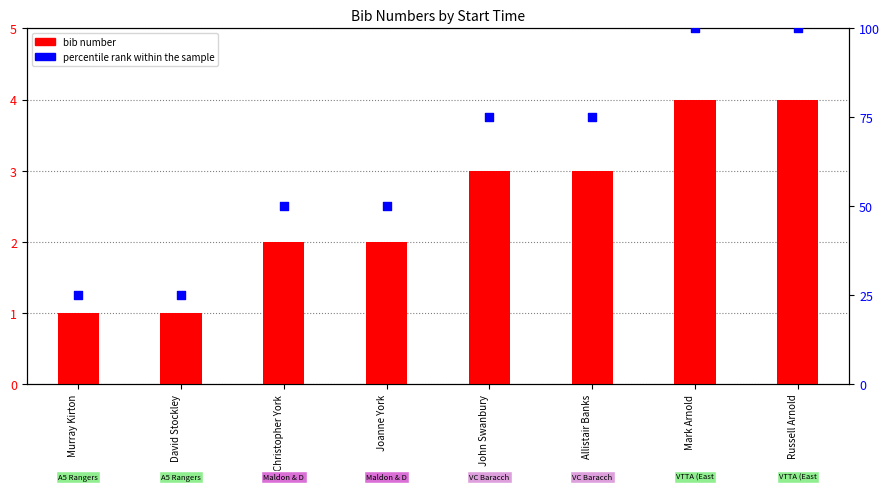

At how many categories does at least one series exceed 91?

2